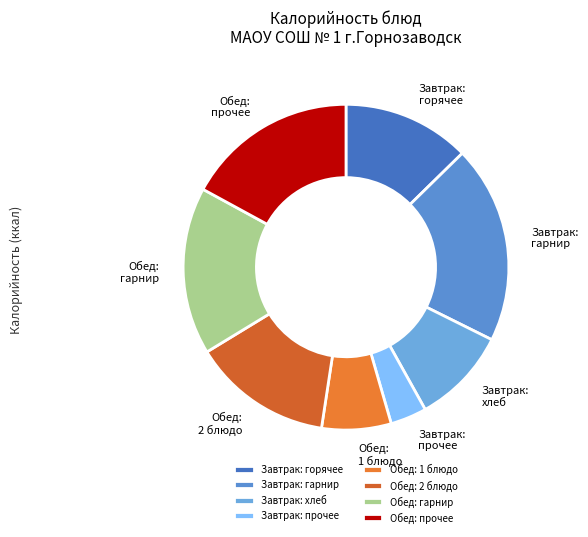

Between Обед: прочее and Завтрак: прочее, which is larger?

Обед: прочее